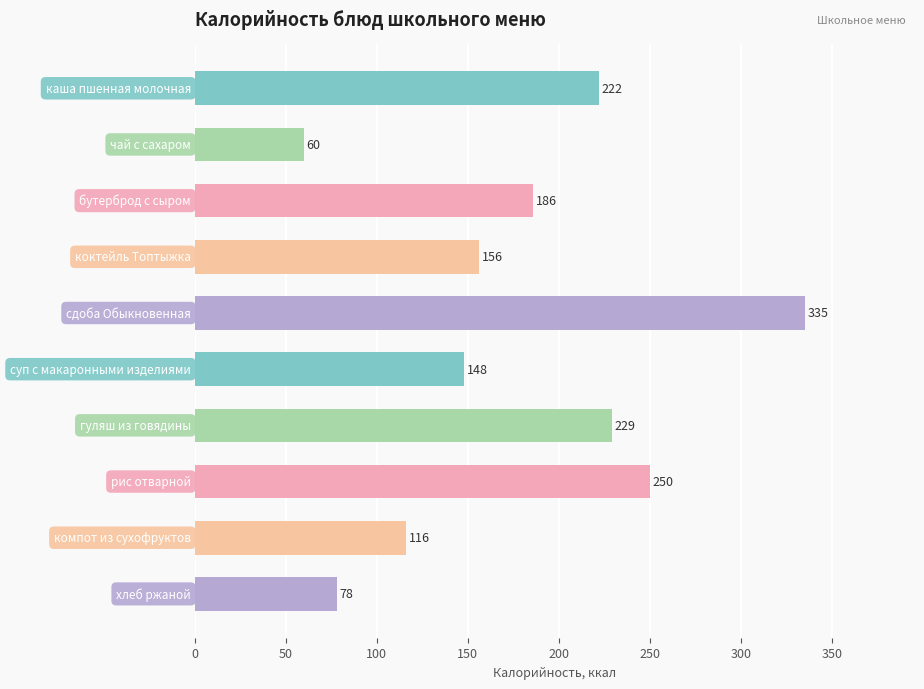

What is the value of the 8th bar from the top?

250